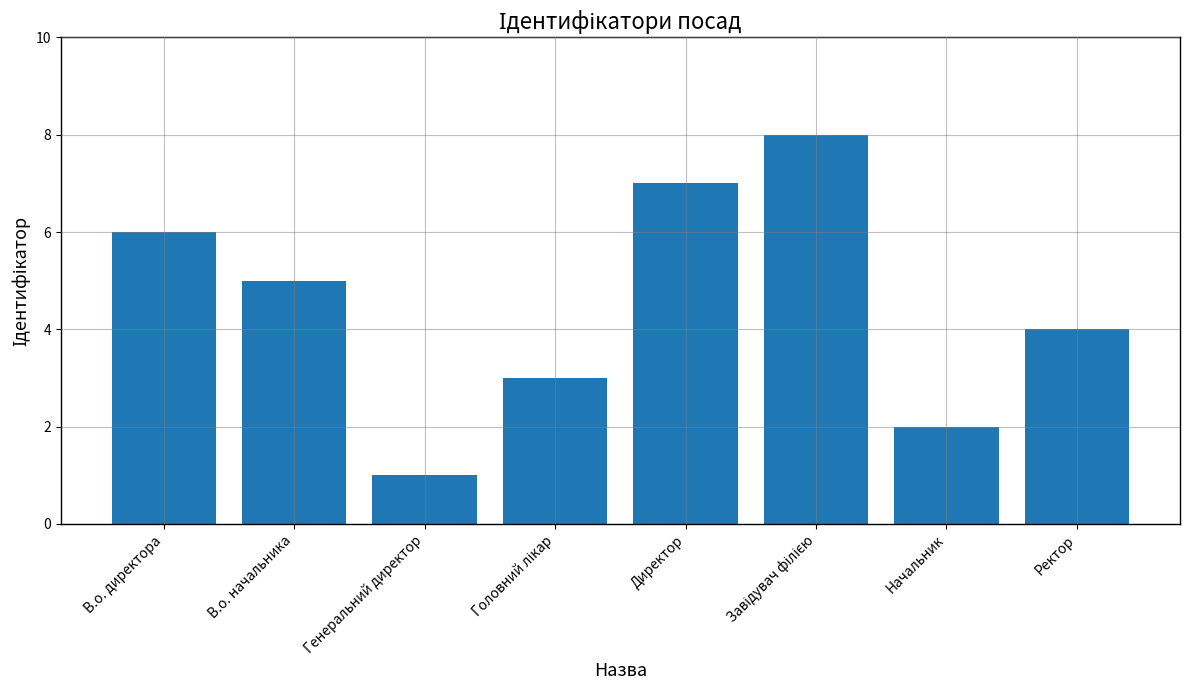

What is the greatest value displayed?

8